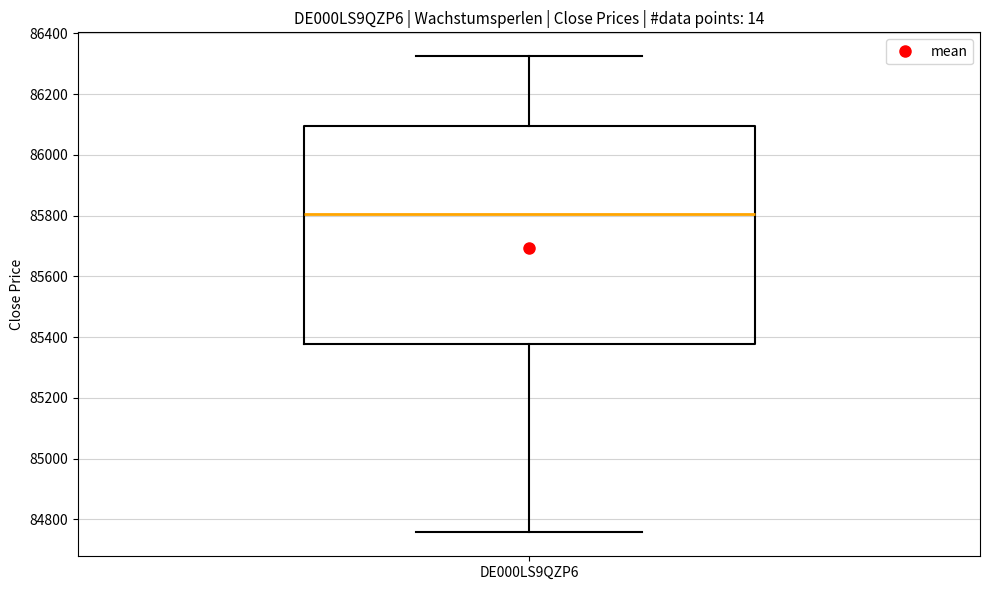

Transcribe this box plot: give where the median line is, the range the box spans, and where the two whiskers end, as read against the y-axis. The values are not printed on the chart, so give them approximately, as read against the axis.

median 85800, box 85380 to 86100, whiskers 84760 to 86320